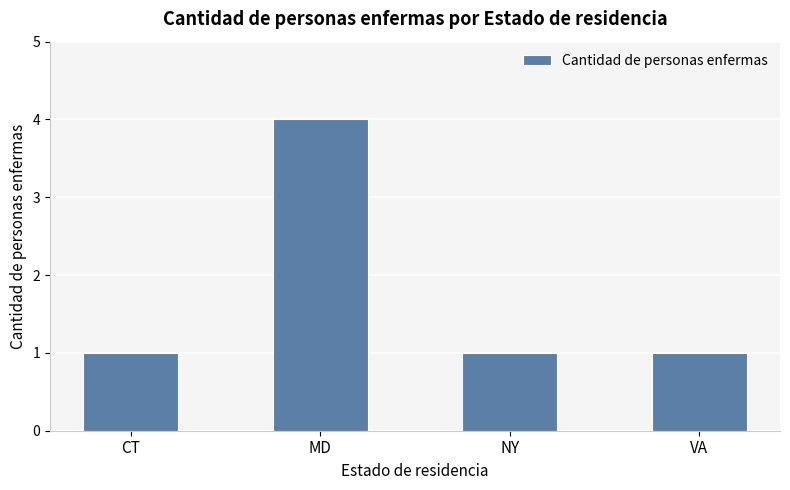

At which category does the chart reach its peak across all series?

MD